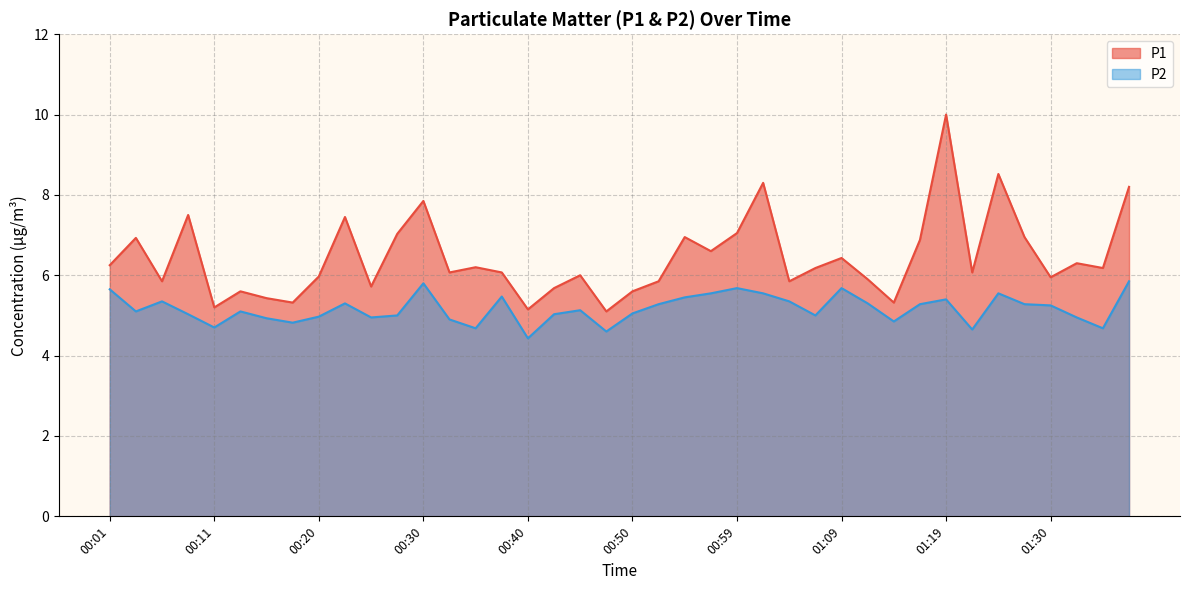

Which label corresponds to the largest value in the chart?

01:19